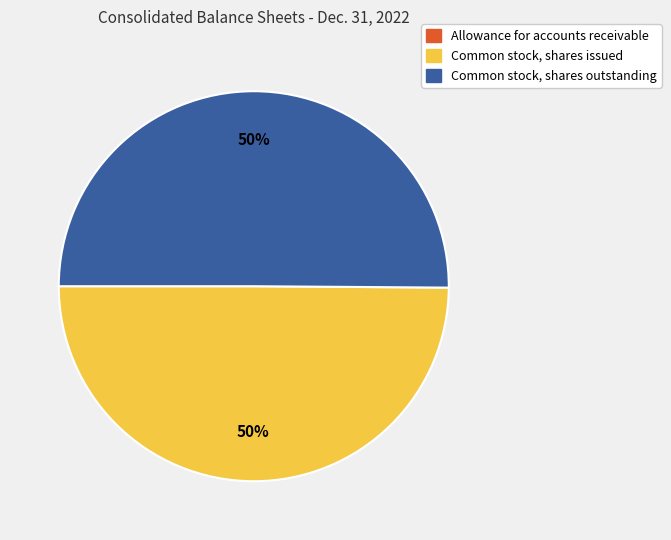

To the nearest percent, what is the combined percentage of Common stock, shares issued and Common stock, shares outstanding?

100%